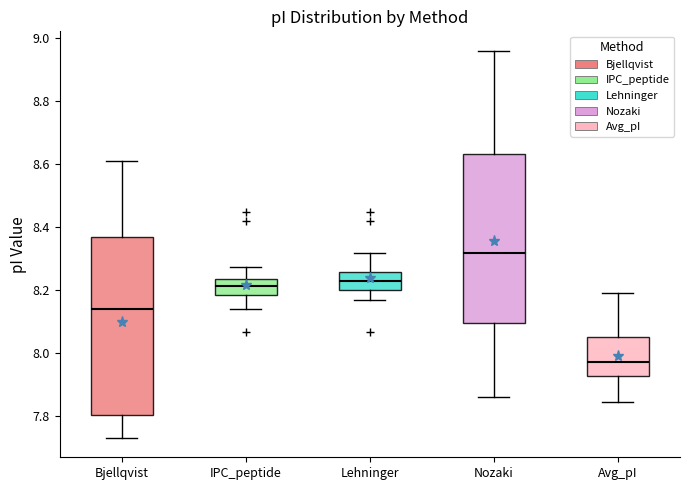

Reading left to right, read every box against the y-axis: the position of its median line, the range the box covers, and the ends of its whiskers. The values are not printed on the chart, so give them approximately, as read against the axis.

Bjellqvist: median 8.14, box 7.80 to 8.36, whiskers 7.74 to 8.60
IPC_peptide: median 8.22, box 8.18 to 8.24, whiskers 8.14 to 8.28
Lehninger: median 8.22, box 8.20 to 8.26, whiskers 8.18 to 8.32
Nozaki: median 8.32, box 8.10 to 8.64, whiskers 7.86 to 8.96
Avg_pI: median 7.98, box 7.92 to 8.06, whiskers 7.84 to 8.20